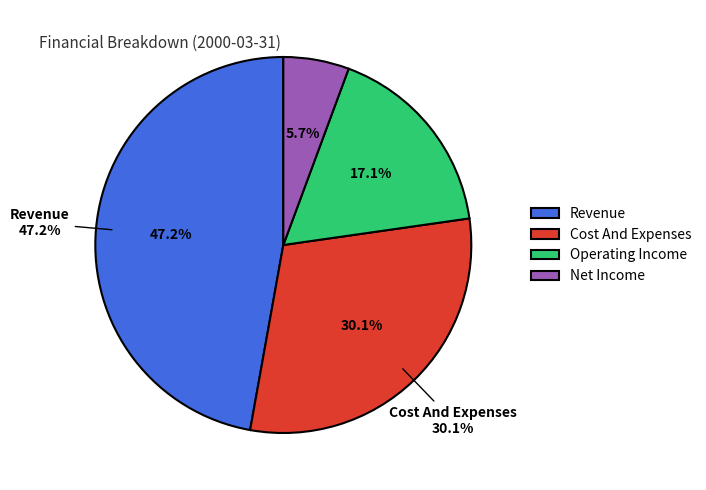

What is the smallest slice in the pie chart?

Net Income